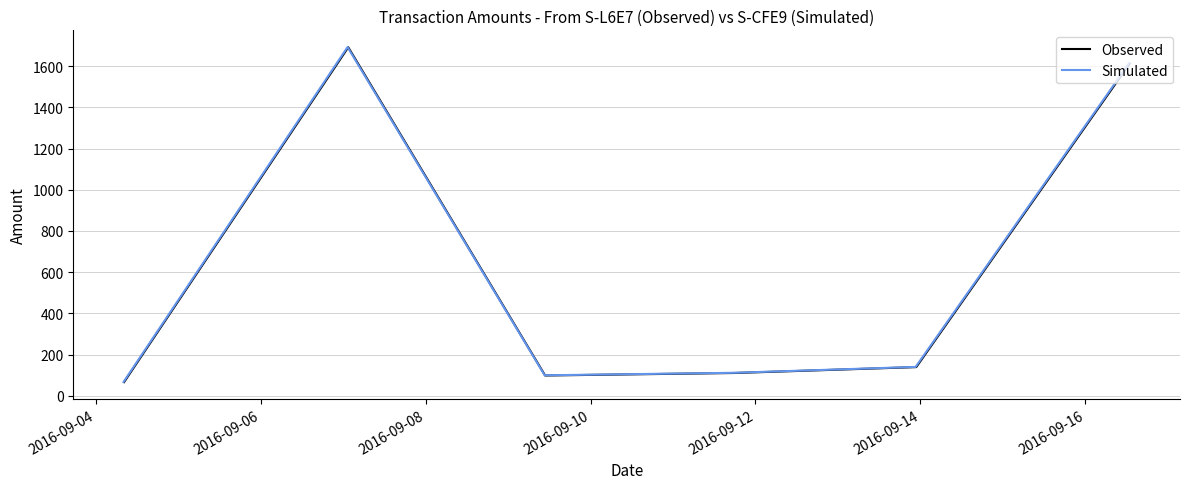

What is the average value of the Observed series?

620.0